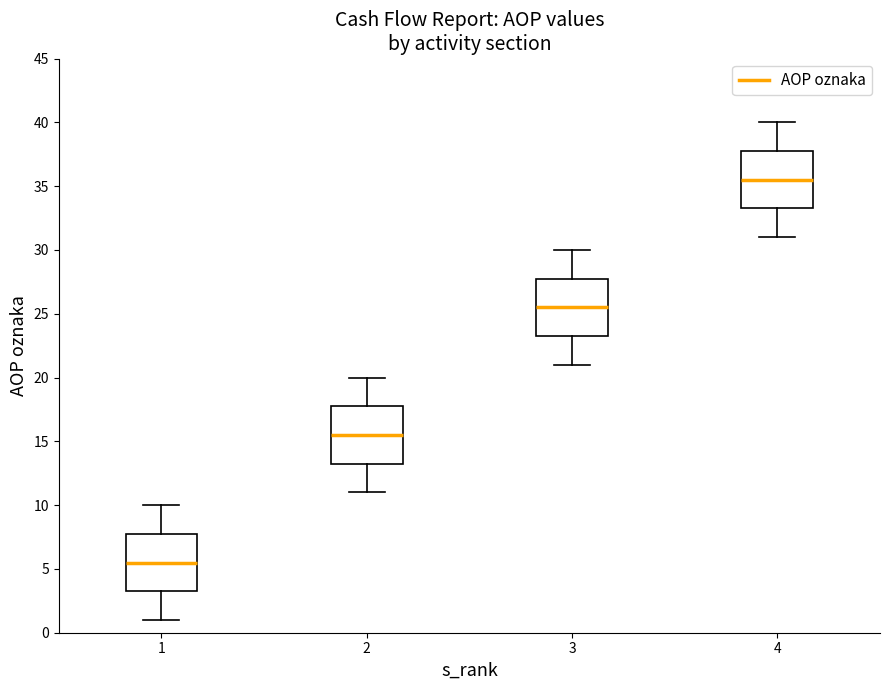

Reading left to right, transcribe this box plot: for each box, give where its median line is, the range the box spans, and where its two whiskers end, as read against the y-axis. The values are not printed on the chart, so give them approximately, as read against the axis.

1: median 5.5, box 3.5 to 8.0, whiskers 1.0 to 10.0
2: median 15.5, box 13.5 to 18.0, whiskers 11.0 to 20.0
3: median 25.5, box 23.5 to 28.0, whiskers 21.0 to 30.0
4: median 35.5, box 33.5 to 38.0, whiskers 31.0 to 40.0